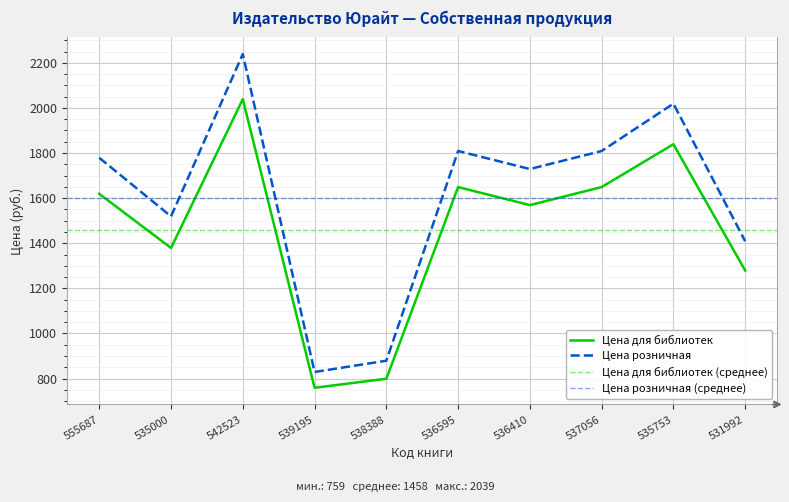

The value of Цена розничная at 538388 is 1358. True or false?

False